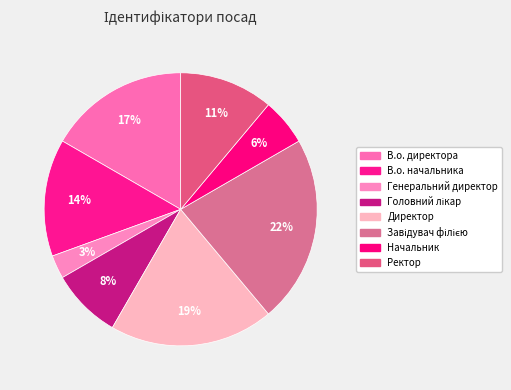

Which category has the biggest portion of the pie?

Завідувач філією